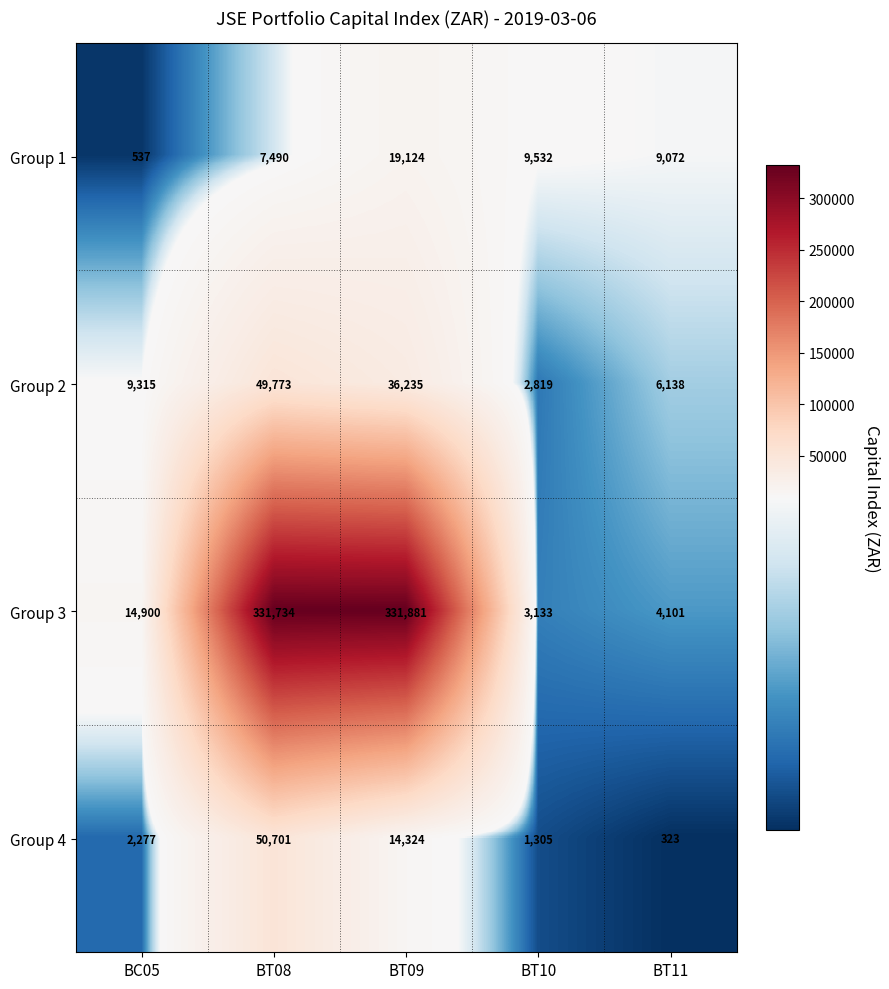

Which series has the largest range (max minus min)?

Group 3